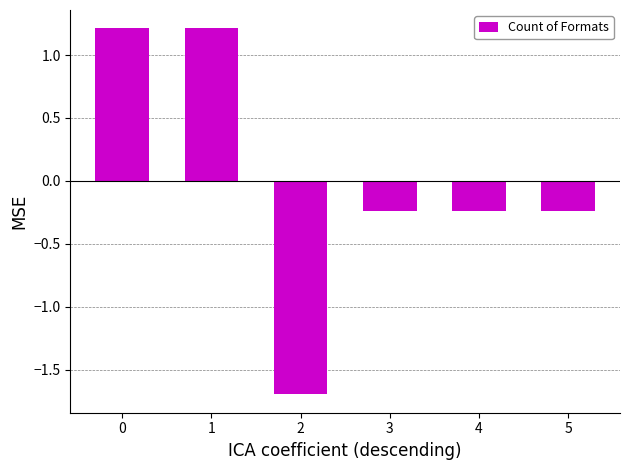

What is the greatest value displayed?

1.2